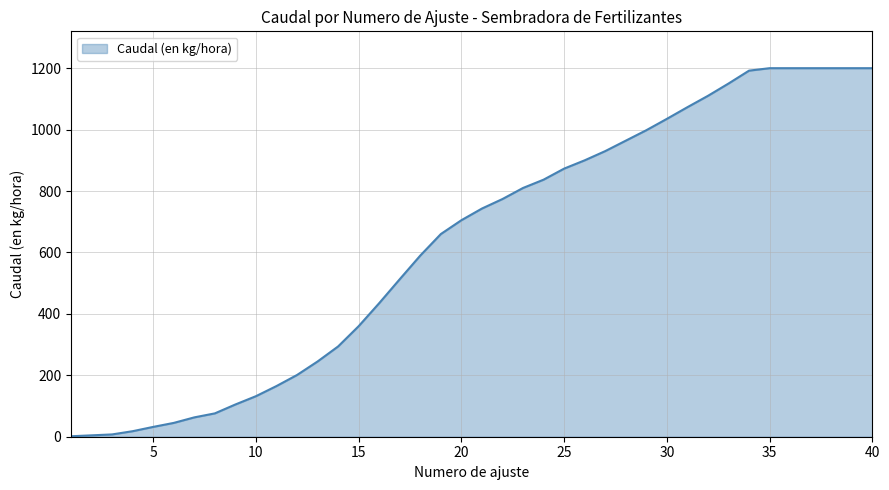

How many lines are shown in the chart?

1